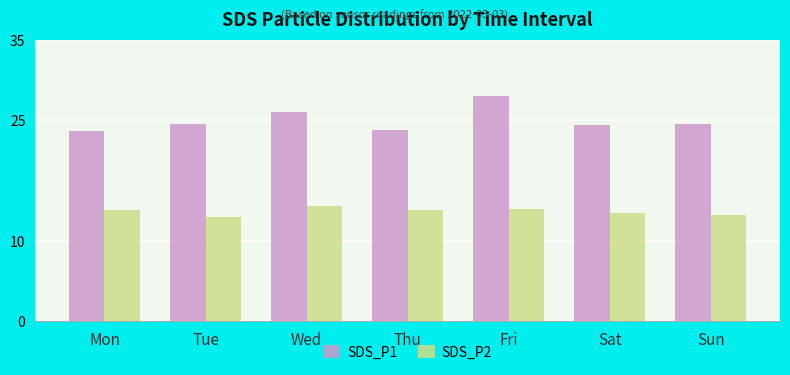

How many values in the SDS_P1 series exceed 24?

5